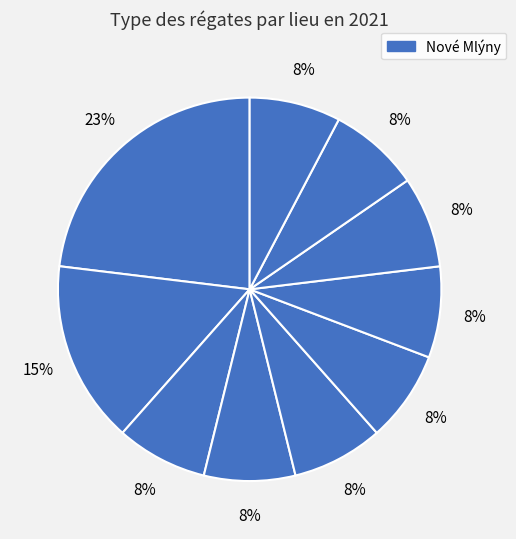

Count the number of slices in the pie.

10